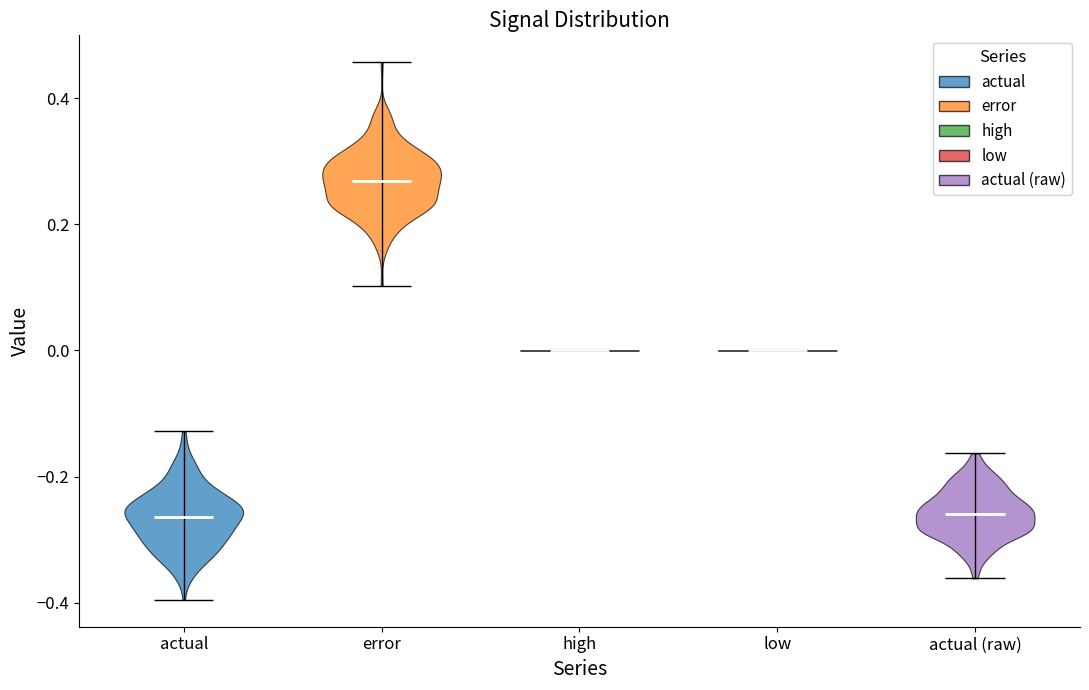

What is the lowest point the violin for actual reaches on the y-axis? The values are not printed on the chart, so give them approximately, as read against the axis.

-0.40